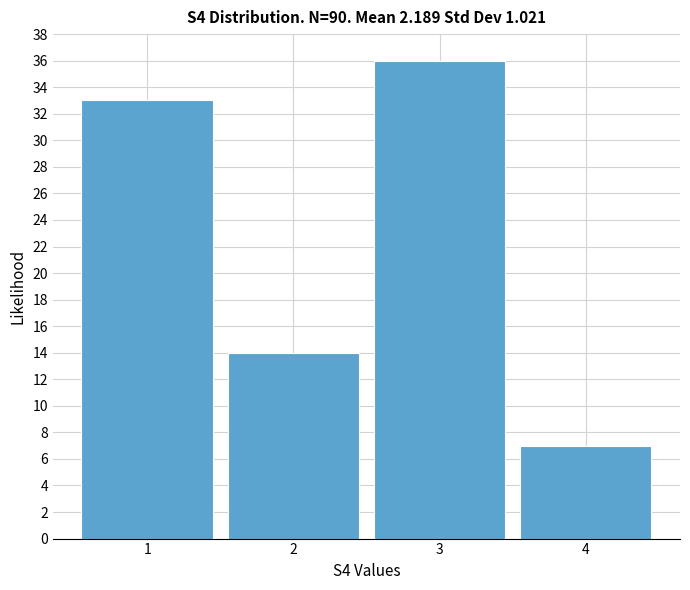

How tall is the bar that spans 1.5 to 2.5 on the x-axis? The values are not printed on the chart, so give them approximately, as read against the axis.

14